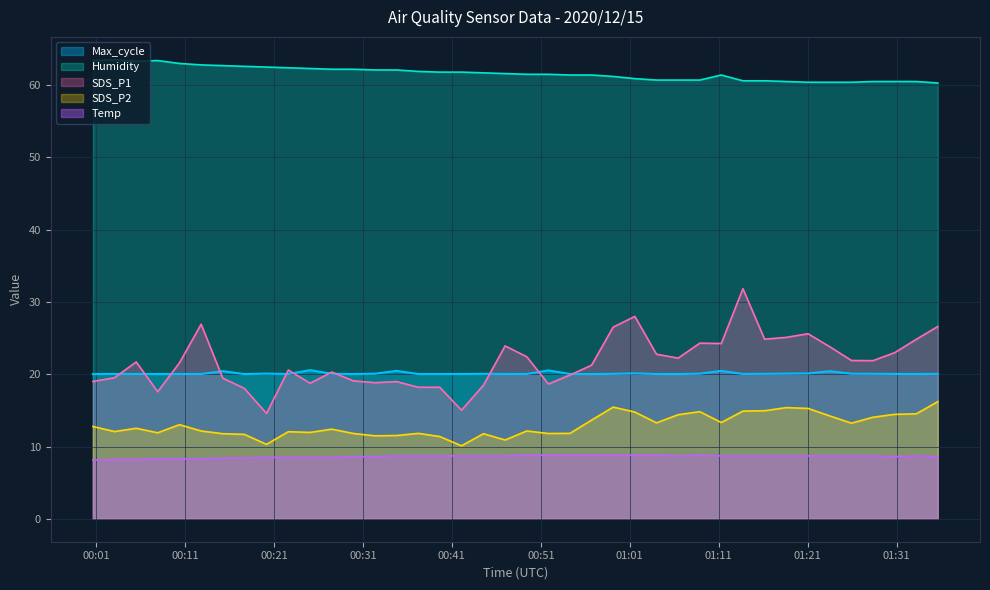

Reading left to right, extract all data points from this chart.

SDS_P1: 2020/12/15 00:00:39=19.0	2020/12/15 00:03:05=19.5	2020/12/15 00:05:31=21.7	2020/12/15 00:07:56=17.6	2020/12/15 00:10:23=21.6	2020/12/15 00:12:49=26.9	2020/12/15 00:15:15=19.4	2020/12/15 00:17:40=18.1	2020/12/15 00:20:10=14.6	2020/12/15 00:22:37=20.6	2020/12/15 00:25:04=18.8	2020/12/15 00:27:30=20.3	2020/12/15 00:29:56=19.1	2020/12/15 00:32:21=18.8	2020/12/15 00:34:47=19.0	2020/12/15 00:37:13=18.2	2020/12/15 00:39:38=18.2	2020/12/15 00:42:05=15.0	2020/12/15 00:44:33=18.5	2020/12/15 00:46:59=23.9	2020/12/15 00:49:25=22.4	2020/12/15 00:51:51=18.6	2020/12/15 00:54:16=19.9	2020/12/15 00:56:42=21.2	2020/12/15 00:59:08=26.5	2020/12/15 01:01:34=28.0	2020/12/15 01:04:00=22.8	2020/12/15 01:06:26=22.2	2020/12/15 01:08:52=24.3	2020/12/15 01:11:17=24.2	2020/12/15 01:13:43=31.8	2020/12/15 01:16:09=24.9	2020/12/15 01:18:35=25.1	2020/12/15 01:21:02=25.6	2020/12/15 01:23:29=23.8	2020/12/15 01:25:55=21.9	2020/12/15 01:28:20=21.9	2020/12/15 01:30:46=23.0	2020/12/15 01:33:12=24.8	2020/12/15 01:35:37=26.6
SDS_P2: 2020/12/15 00:00:39=12.8	2020/12/15 00:03:05=12.1	2020/12/15 00:05:31=12.5	2020/12/15 00:07:56=11.9	2020/12/15 00:10:23=13.0	2020/12/15 00:12:49=12.2	2020/12/15 00:15:15=11.8	2020/12/15 00:17:40=11.7	2020/12/15 00:20:10=10.3	2020/12/15 00:22:37=12.1	2020/12/15 00:25:04=11.9	2020/12/15 00:27:30=12.4	2020/12/15 00:29:56=11.8	2020/12/15 00:32:21=11.5	2020/12/15 00:34:47=11.5	2020/12/15 00:37:13=11.8	2020/12/15 00:39:38=11.4	2020/12/15 00:42:05=10.1	2020/12/15 00:44:33=11.8	2020/12/15 00:46:59=10.9	2020/12/15 00:49:25=12.2	2020/12/15 00:51:51=11.8	2020/12/15 00:54:16=11.8	2020/12/15 00:56:42=13.7	2020/12/15 00:59:08=15.4	2020/12/15 01:01:34=14.8	2020/12/15 01:04:00=13.3	2020/12/15 01:06:26=14.4	2020/12/15 01:08:52=14.8	2020/12/15 01:11:17=13.3	2020/12/15 01:13:43=14.9	2020/12/15 01:16:09=14.9	2020/12/15 01:18:35=15.4	2020/12/15 01:21:02=15.3	2020/12/15 01:23:29=14.2	2020/12/15 01:25:55=13.2	2020/12/15 01:28:20=14.1	2020/12/15 01:30:46=14.4	2020/12/15 01:33:12=14.5	2020/12/15 01:35:37=16.2
Temp: 2020/12/15 00:00:39=8.1	2020/12/15 00:03:05=8.2	2020/12/15 00:05:31=8.2	2020/12/15 00:07:56=8.3	2020/12/15 00:10:23=8.3	2020/12/15 00:12:49=8.3	2020/12/15 00:15:15=8.4	2020/12/15 00:17:40=8.4	2020/12/15 00:20:10=8.5	2020/12/15 00:22:37=8.5	2020/12/15 00:25:04=8.5	2020/12/15 00:27:30=8.5	2020/12/15 00:29:56=8.6	2020/12/15 00:32:21=8.6	2020/12/15 00:34:47=8.7	2020/12/15 00:37:13=8.7	2020/12/15 00:39:38=8.7	2020/12/15 00:42:05=8.7	2020/12/15 00:44:33=8.7	2020/12/15 00:46:59=8.7	2020/12/15 00:49:25=8.8	2020/12/15 00:51:51=8.8	2020/12/15 00:54:16=8.8	2020/12/15 00:56:42=8.8	2020/12/15 00:59:08=8.8	2020/12/15 01:01:34=8.8	2020/12/15 01:04:00=8.8	2020/12/15 01:06:26=8.7	2020/12/15 01:08:52=8.8	2020/12/15 01:11:17=8.7	2020/12/15 01:13:43=8.7	2020/12/15 01:16:09=8.7	2020/12/15 01:18:35=8.7	2020/12/15 01:21:02=8.7	2020/12/15 01:23:29=8.7	2020/12/15 01:25:55=8.7	2020/12/15 01:28:20=8.7	2020/12/15 01:30:46=8.6	2020/12/15 01:33:12=8.7	2020/12/15 01:35:37=8.6
Humidity: 2020/12/15 00:00:39=63.4	2020/12/15 00:03:05=63.5	2020/12/15 00:05:31=63.3	2020/12/15 00:07:56=63.4	2020/12/15 00:10:23=63.0	2020/12/15 00:12:49=62.8	2020/12/15 00:15:15=62.7	2020/12/15 00:17:40=62.6	2020/12/15 00:20:10=62.5	2020/12/15 00:22:37=62.4	2020/12/15 00:25:04=62.3	2020/12/15 00:27:30=62.2	2020/12/15 00:29:56=62.2	2020/12/15 00:32:21=62.1	2020/12/15 00:34:47=62.1	2020/12/15 00:37:13=61.9	2020/12/15 00:39:38=61.8	2020/12/15 00:42:05=61.8	2020/12/15 00:44:33=61.7	2020/12/15 00:46:59=61.6	2020/12/15 00:49:25=61.5	2020/12/15 00:51:51=61.5	2020/12/15 00:54:16=61.4	2020/12/15 00:56:42=61.4	2020/12/15 00:59:08=61.2	2020/12/15 01:01:34=60.9	2020/12/15 01:04:00=60.7	2020/12/15 01:06:26=60.7	2020/12/15 01:08:52=60.7	2020/12/15 01:11:17=61.4	2020/12/15 01:13:43=60.6	2020/12/15 01:16:09=60.6	2020/12/15 01:18:35=60.5	2020/12/15 01:21:02=60.4	2020/12/15 01:23:29=60.4	2020/12/15 01:25:55=60.4	2020/12/15 01:28:20=60.5	2020/12/15 01:30:46=60.5	2020/12/15 01:33:12=60.5	2020/12/15 01:35:37=60.3
Max_cycle: 2020/12/15 00:00:39=20.0	2020/12/15 00:03:05=20.0	2020/12/15 00:05:31=20.0	2020/12/15 00:07:56=20.0	2020/12/15 00:10:23=20.0	2020/12/15 00:12:49=20.0	2020/12/15 00:15:15=20.4	2020/12/15 00:17:40=20.0	2020/12/15 00:20:10=20.1	2020/12/15 00:22:37=20.0	2020/12/15 00:25:04=20.6	2020/12/15 00:27:30=20.1	2020/12/15 00:29:56=20.0	2020/12/15 00:32:21=20.1	2020/12/15 00:34:47=20.5	2020/12/15 00:37:13=20.0	2020/12/15 00:39:38=20.0	2020/12/15 00:42:05=20.0	2020/12/15 00:44:33=20.1	2020/12/15 00:46:59=20.0	2020/12/15 00:49:25=20.0	2020/12/15 00:51:51=20.5	2020/12/15 00:54:16=20.0	2020/12/15 00:56:42=20.0	2020/12/15 00:59:08=20.1	2020/12/15 01:01:34=20.1	2020/12/15 01:04:00=20.0	2020/12/15 01:06:26=20.0	2020/12/15 01:08:52=20.1	2020/12/15 01:11:17=20.5	2020/12/15 01:13:43=20.0	2020/12/15 01:16:09=20.1	2020/12/15 01:18:35=20.1	2020/12/15 01:21:02=20.1	2020/12/15 01:23:29=20.4	2020/12/15 01:25:55=20.1	2020/12/15 01:28:20=20.1	2020/12/15 01:30:46=20.0	2020/12/15 01:33:12=20.0	2020/12/15 01:35:37=20.0